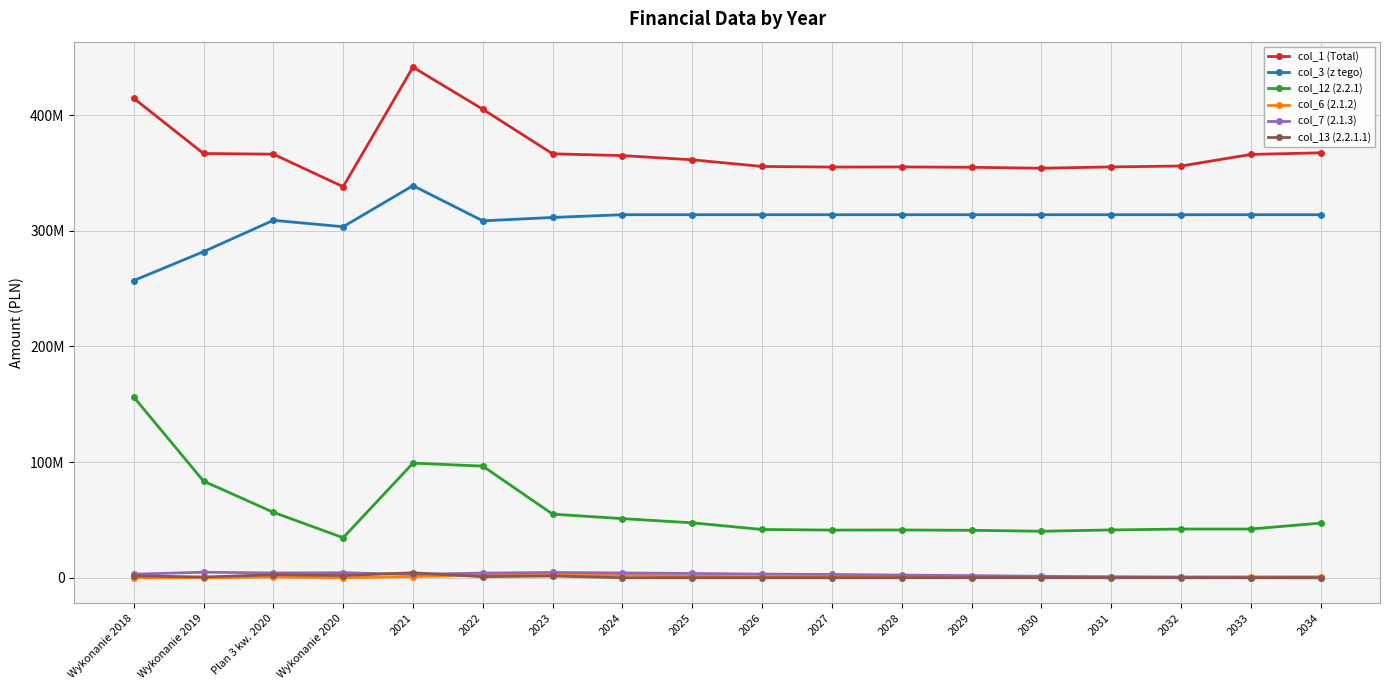

At which label does col_13 (2.2.1.1) reach its minimum?

2024